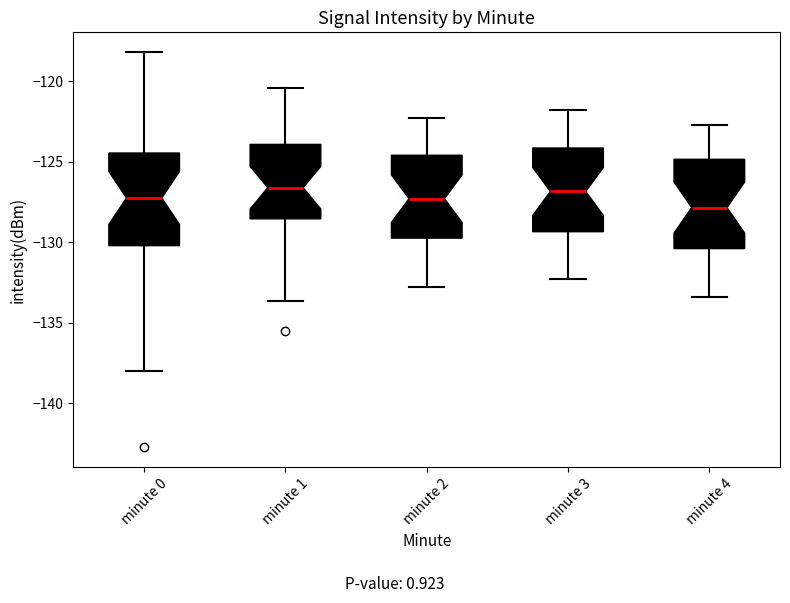

Reading left to right, transcribe this box plot: for each box, give where its median line is, the range the box spans, and where its two whiskers end, as read against the y-axis. The values are not printed on the chart, so give them approximately, as read against the axis.

minute 0: median -127.5, box -130.0 to -124.5, whiskers -138.0 to -118.0
minute 1: median -126.5, box -128.5 to -124.0, whiskers -133.5 to -120.5
minute 2: median -127.5, box -129.5 to -124.5, whiskers -133.0 to -122.5
minute 3: median -127.0, box -129.5 to -124.0, whiskers -132.5 to -122.0
minute 4: median -128.0, box -130.5 to -125.0, whiskers -133.5 to -122.5